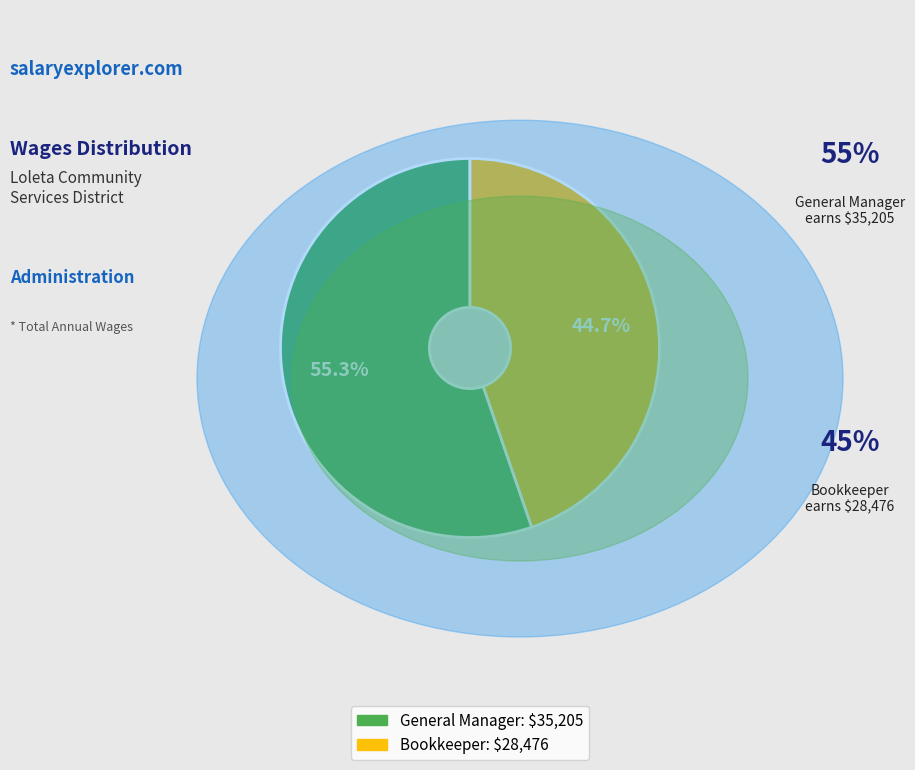

Is there any slice that represents more than half of the pie?

Yes